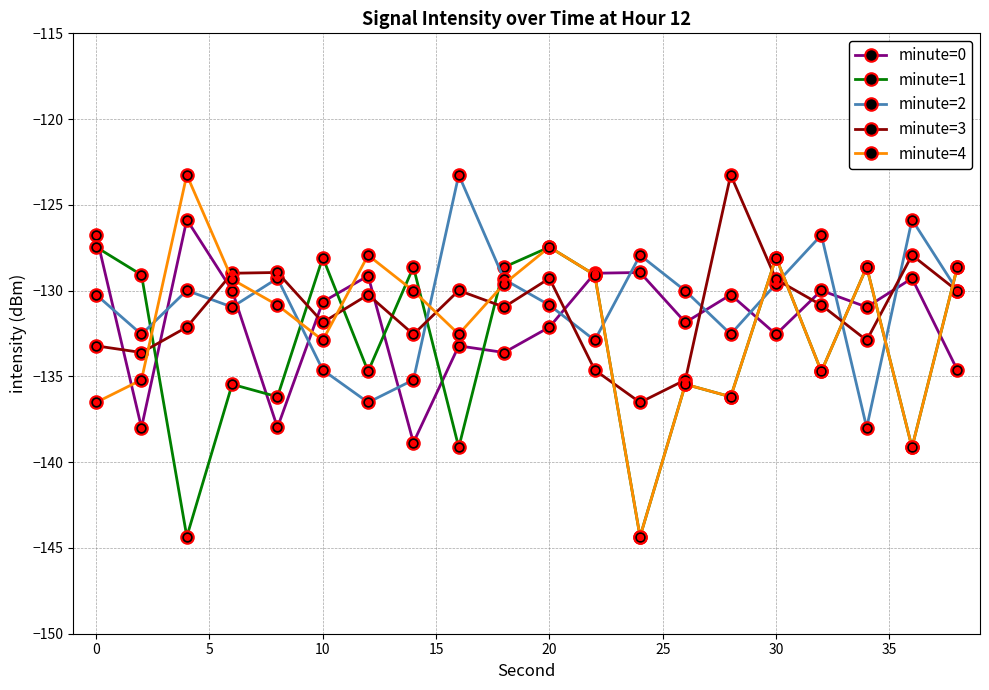

What is the value of the minute=1 point at the 15th from the left?

-136.2